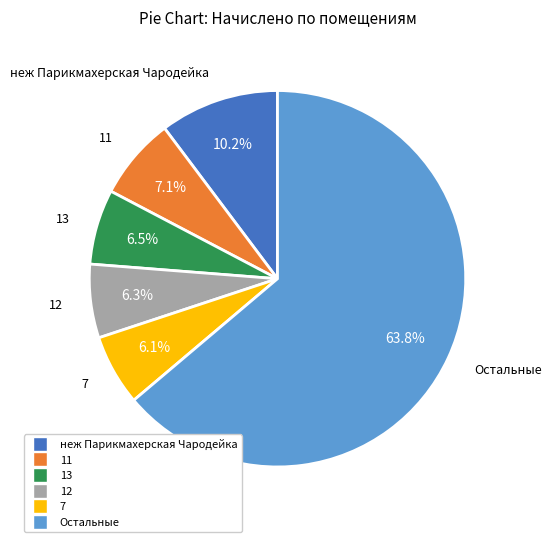

Does any single category account for the majority?

Yes